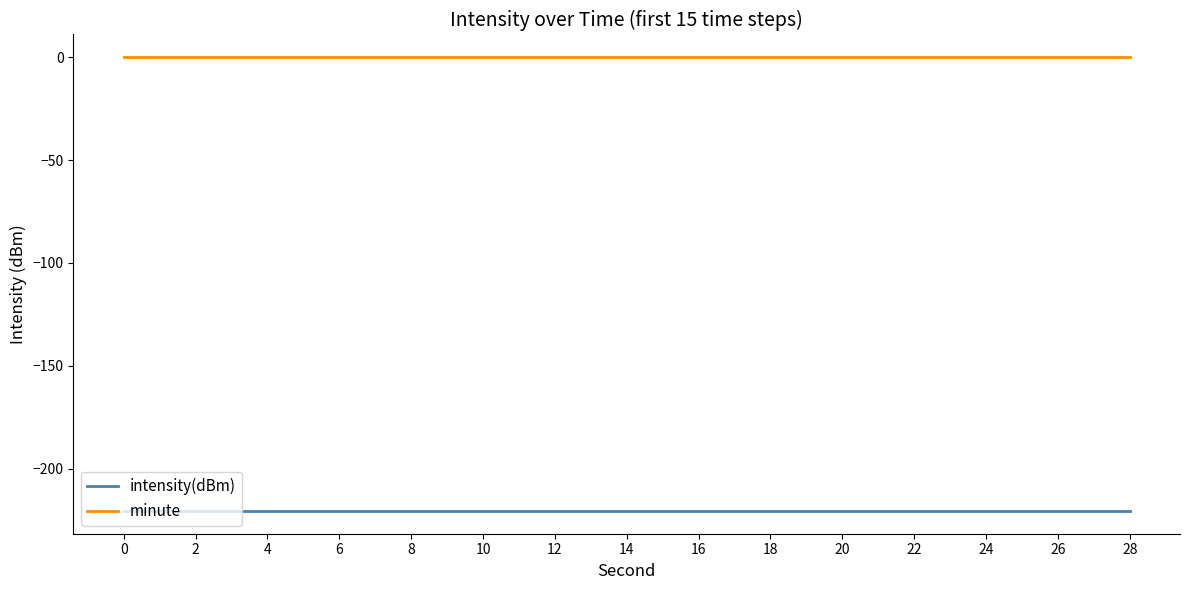

Is the value of minute at 2 greater than the value of intensity(dBm) at 8?

Yes